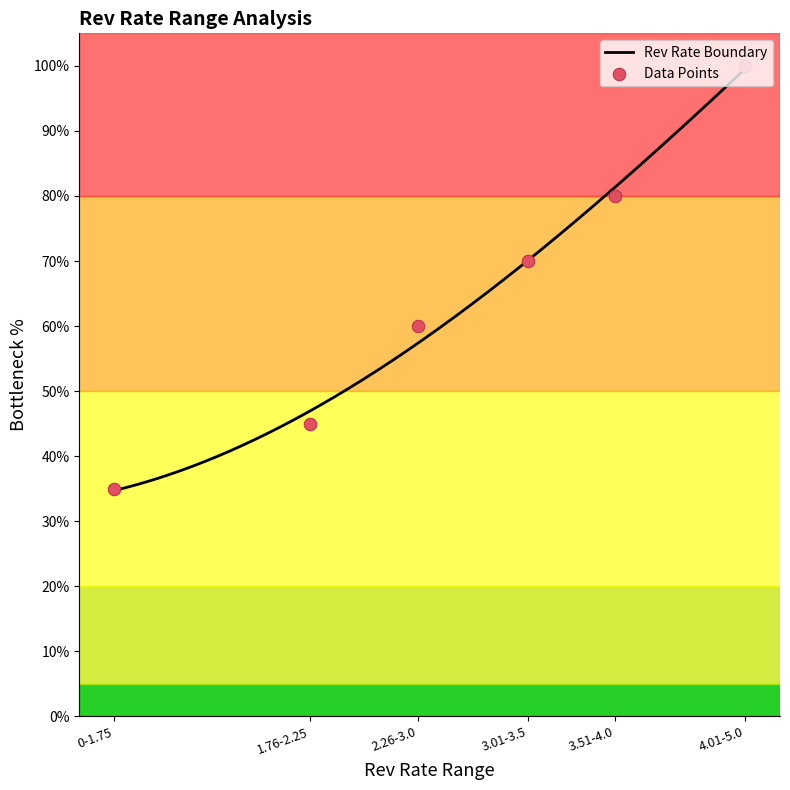

Which has a higher value, 3.01-3.5 or 4.01-5.0?

4.01-5.0